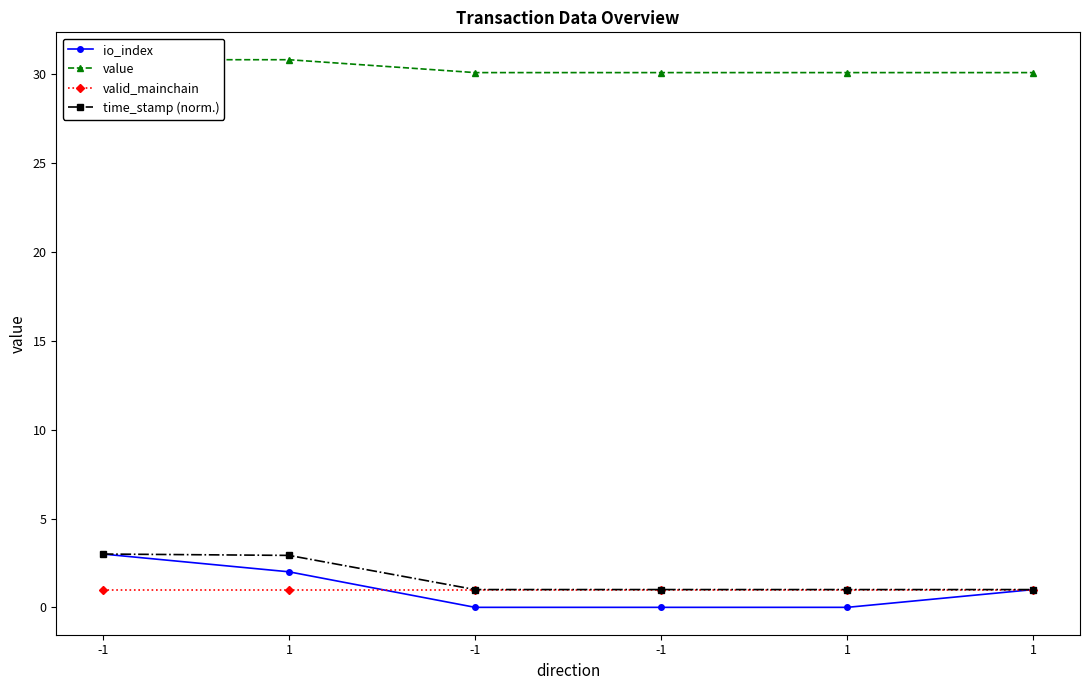

What is the label of the 1st point from the left?

-1